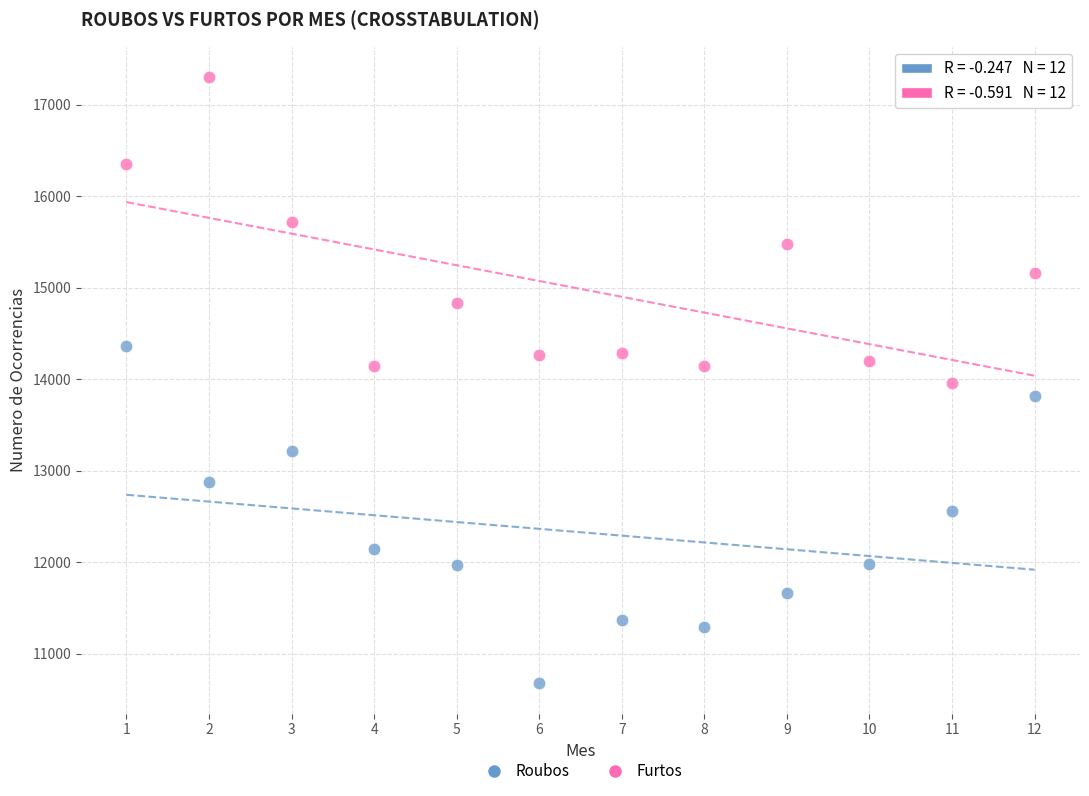

Which series contains the highest Y value?

Furtos